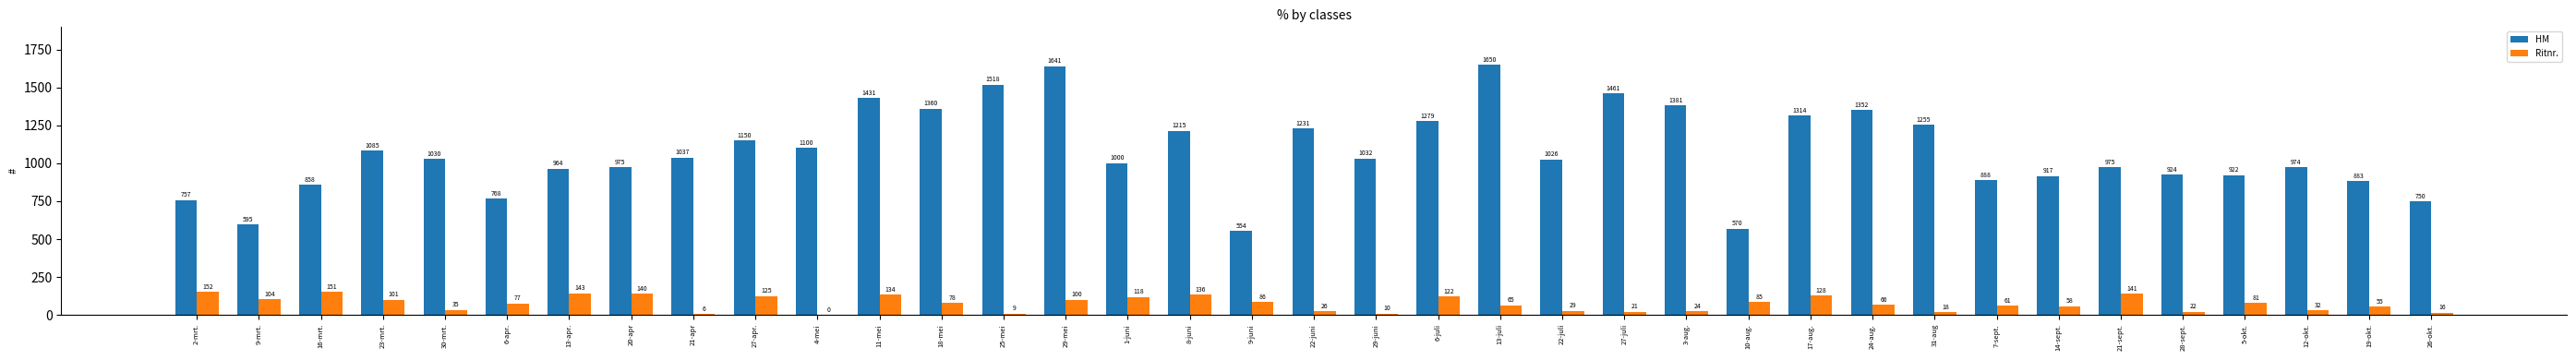

Which series has the largest total across all categories?

HM